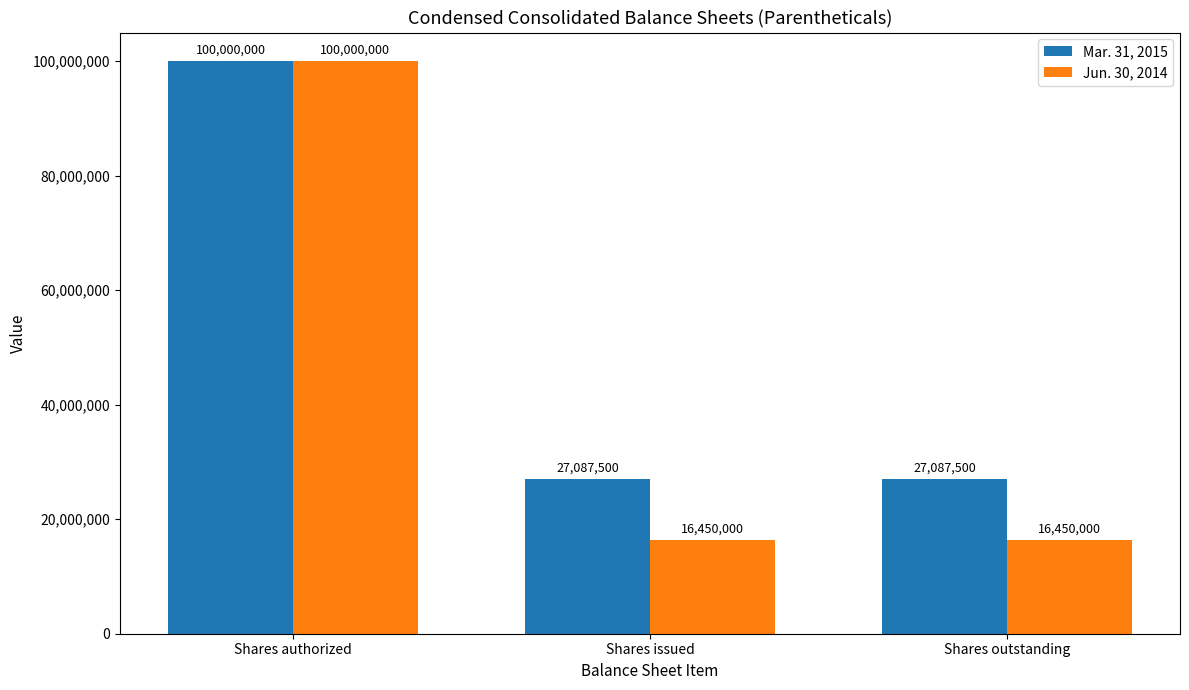

What are all the series names shown in the legend?

Mar. 31, 2015, Jun. 30, 2014